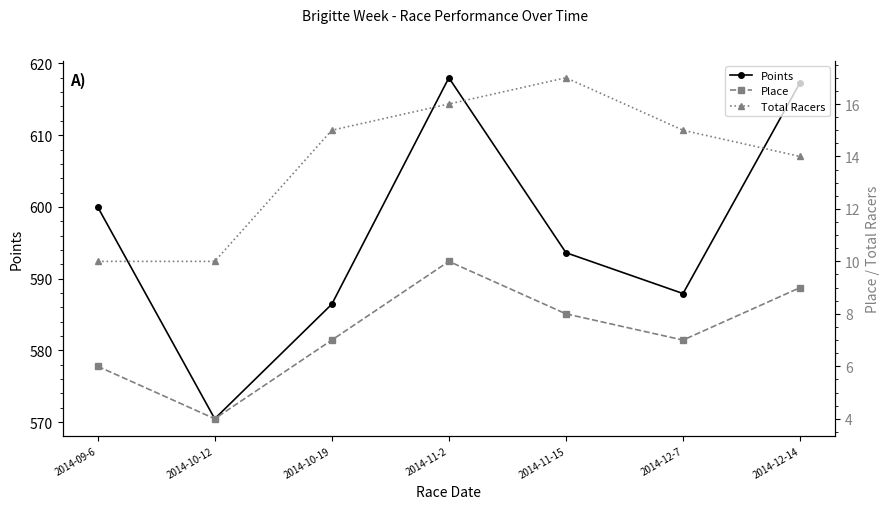

What value does the Points series have at 2014-10-12?

570.5